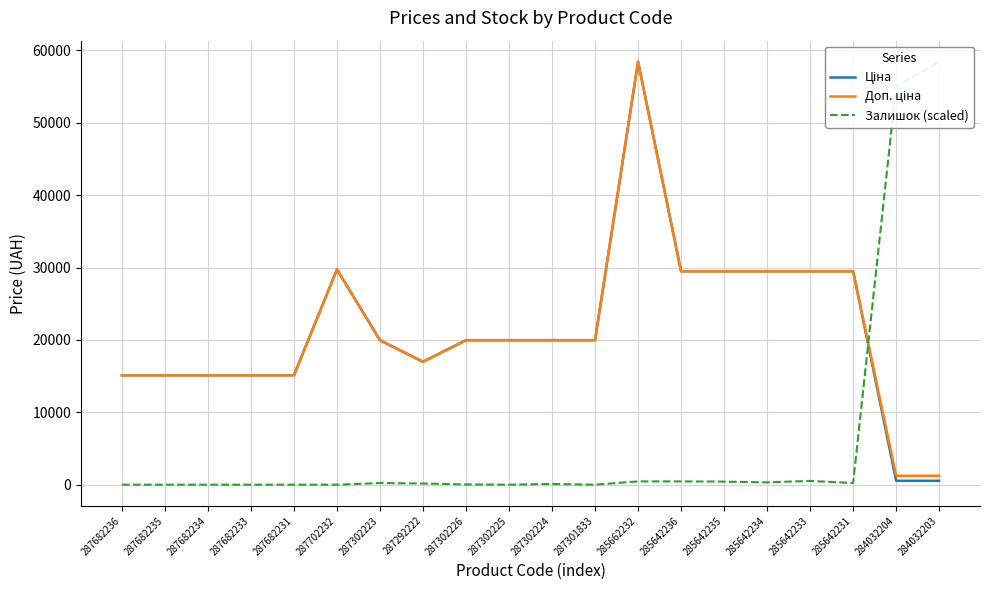

Reading left to right, list all the values displayed in this chart.

Ціна: 287682236=15120.0	287682235=15120.0	287682234=15120.0	287682233=15120.0	287682231=15120.0	287702232=29747.2	287302223=19964.2	287292222=16976.3	287302226=19964.2	287302225=19964.2	287302224=19964.2	287301833=19964.2	285662232=58426.5	285642236=29491.5	285642235=29491.5	285642234=29491.5	285642233=29491.5	285642231=29491.5	284032204=539.0	284032203=539.0
Доп. ціна: 287682236=15120.0	287682235=15120.0	287682234=15120.0	287682233=15120.0	287682231=15120.0	287702232=29747.2	287302223=19964.2	287292222=16976.3	287302226=19964.2	287302225=19964.2	287302224=19964.2	287301833=19964.2	285662232=58426.5	285642236=29491.5	285642235=29491.5	285642234=29491.5	285642233=29491.5	285642231=29491.5	284032204=1235.4	284032203=1235.4
Залишок (scaled): 287682236=0.0	287682235=0.0	287682234=0.0	287682233=0.0	287682231=0.0	287702232=0.0	287302223=227.0	287292222=162.1	287302226=32.4	287302225=0.0	287302224=97.3	287301833=0.0	285662232=453.9	285642236=453.9	285642235=421.5	285642234=324.2	285642233=518.8	285642231=227.0	284032204=55022.1	284032203=58426.5